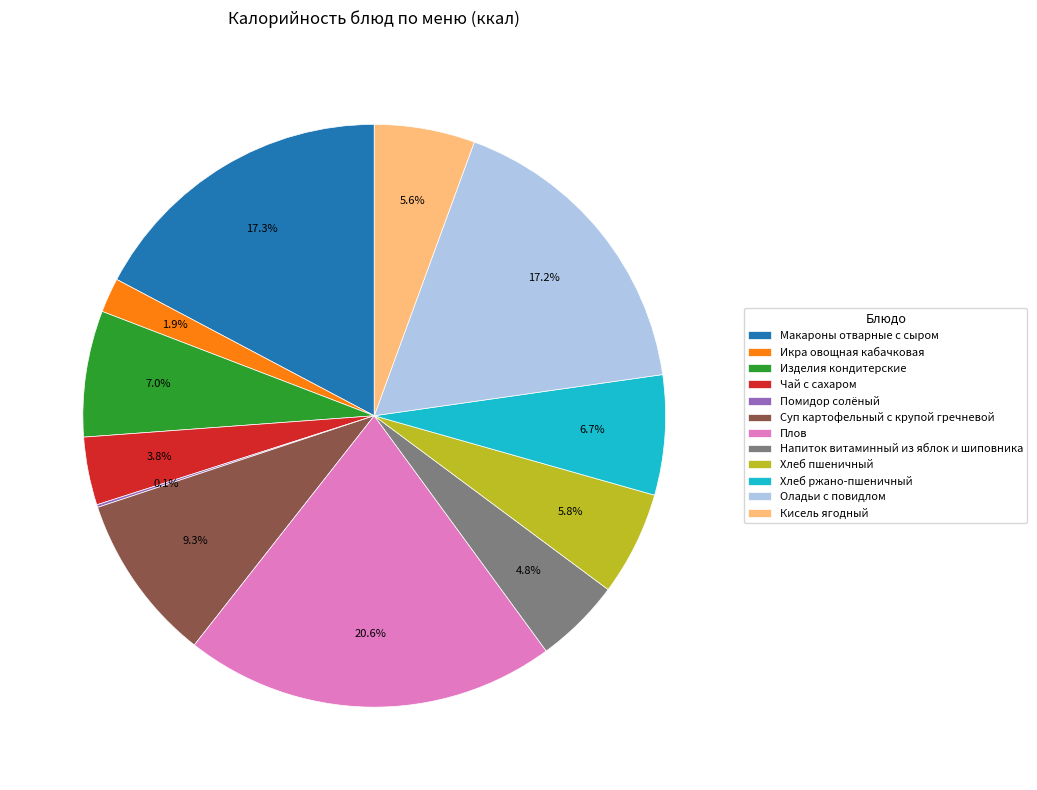

What is the largest slice in the pie chart?

Плов